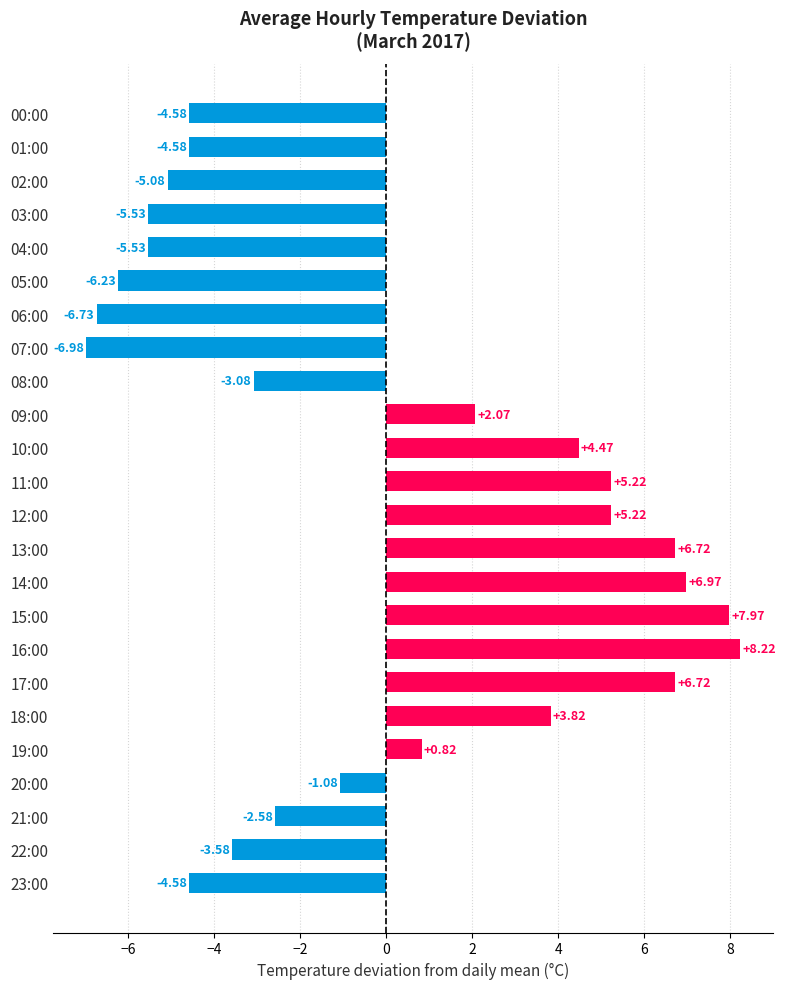

Which has a higher value, 14:00 or 15:00?

15:00